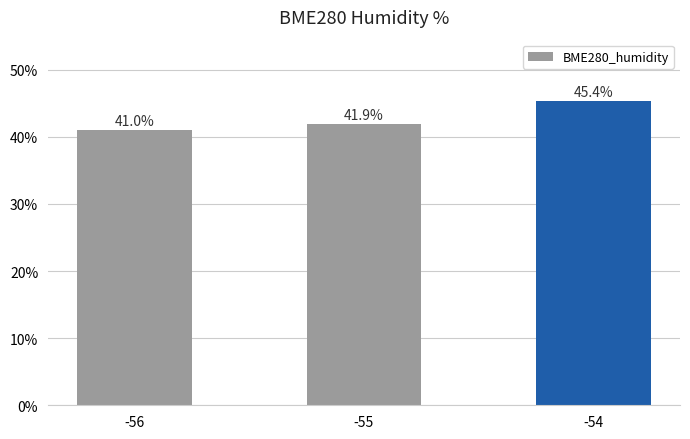

What value does the data have at -56?

41.0